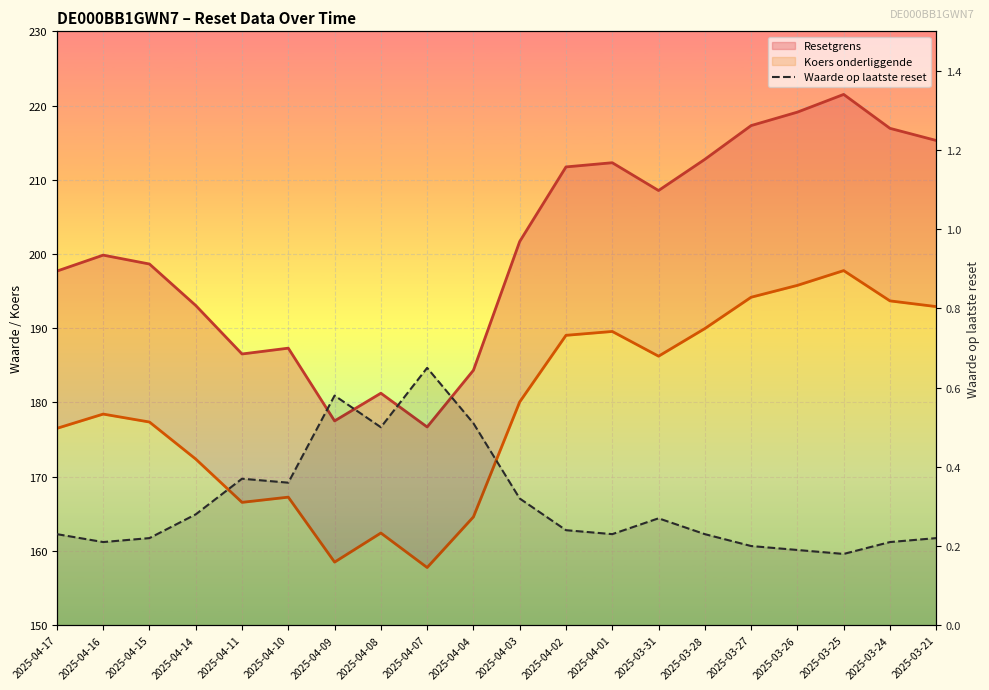

Reading left to right, extract all data points from this chart.

2025-04-17=0.2	2025-04-16=0.2	2025-04-15=0.2	2025-04-14=0.3	2025-04-11=0.4	2025-04-10=0.4	2025-04-09=0.6	2025-04-08=0.5	2025-04-07=0.7	2025-04-04=0.5	2025-04-03=0.3	2025-04-02=0.2	2025-04-01=0.2	2025-03-31=0.3	2025-03-28=0.2	2025-03-27=0.2	2025-03-26=0.2	2025-03-25=0.2	2025-03-24=0.2	2025-03-21=0.2